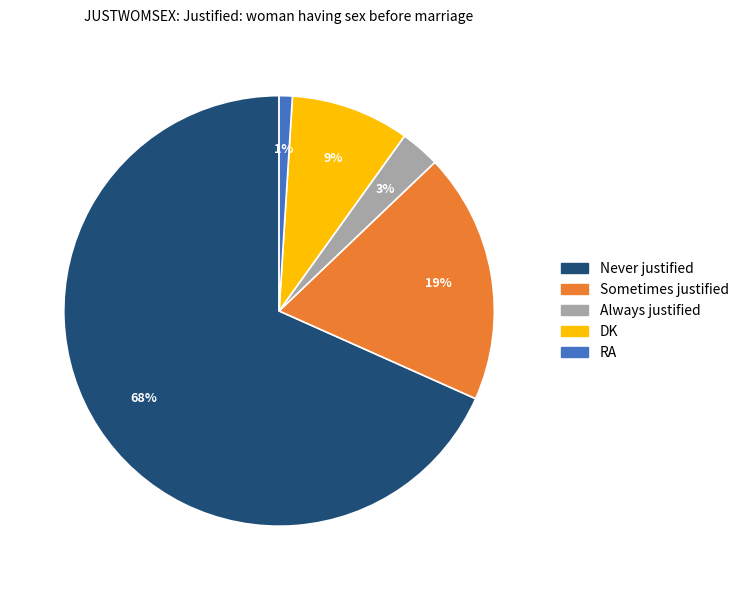

Combined, do Never justified and Always justified account for over 50%?

Yes